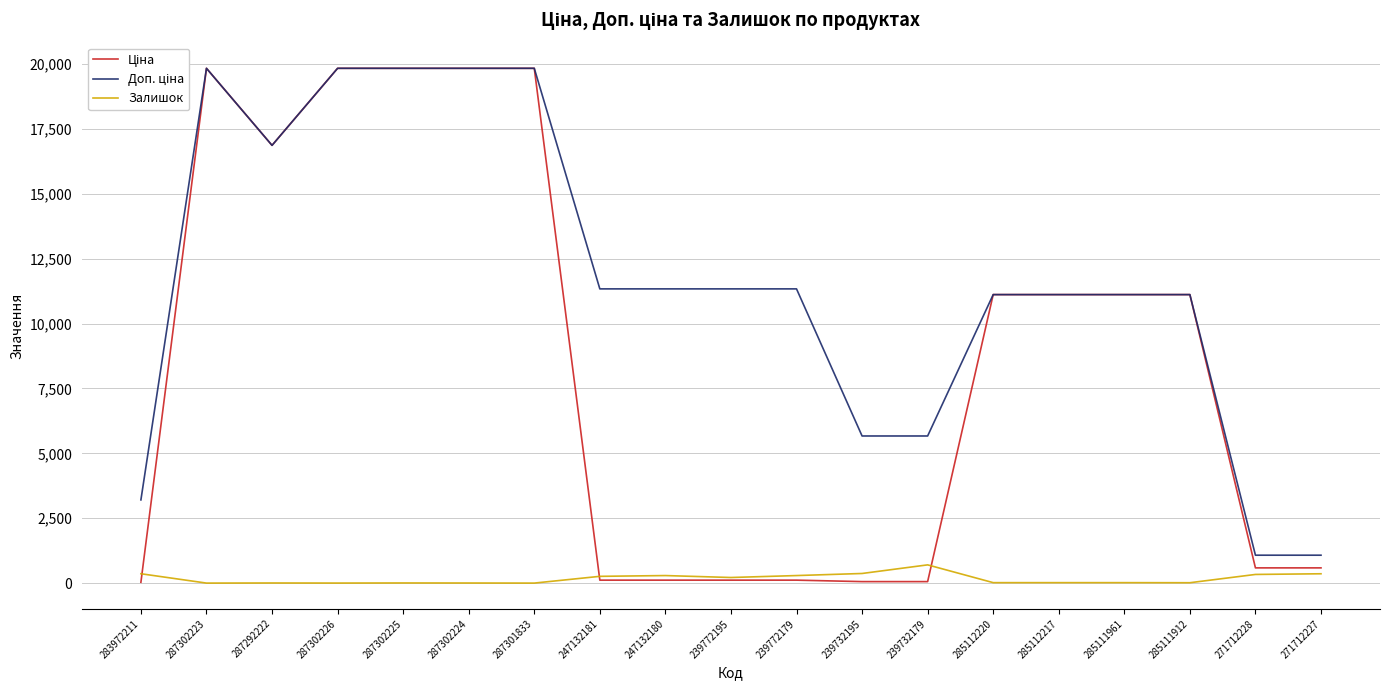

What is the greatest value displayed?

19831.1